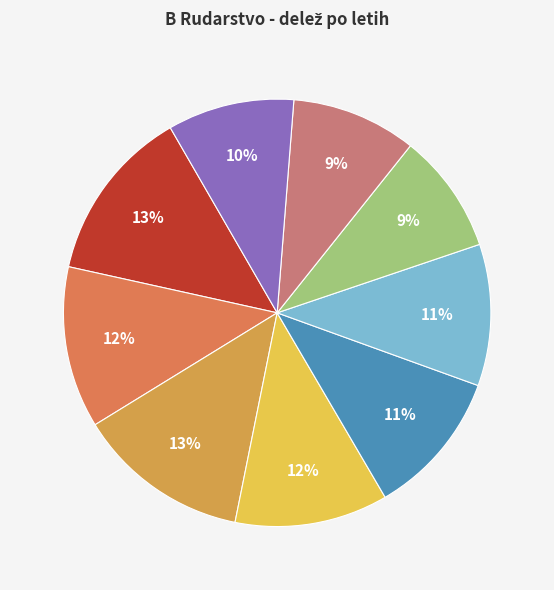

Is there any slice that represents more than half of the pie?

No